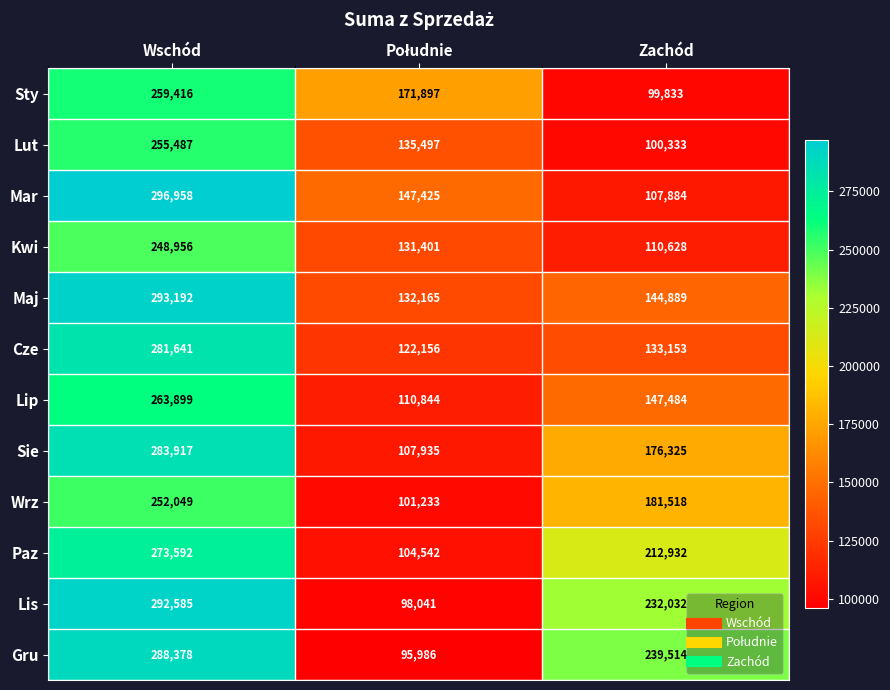

What is the greatest value displayed?

296958